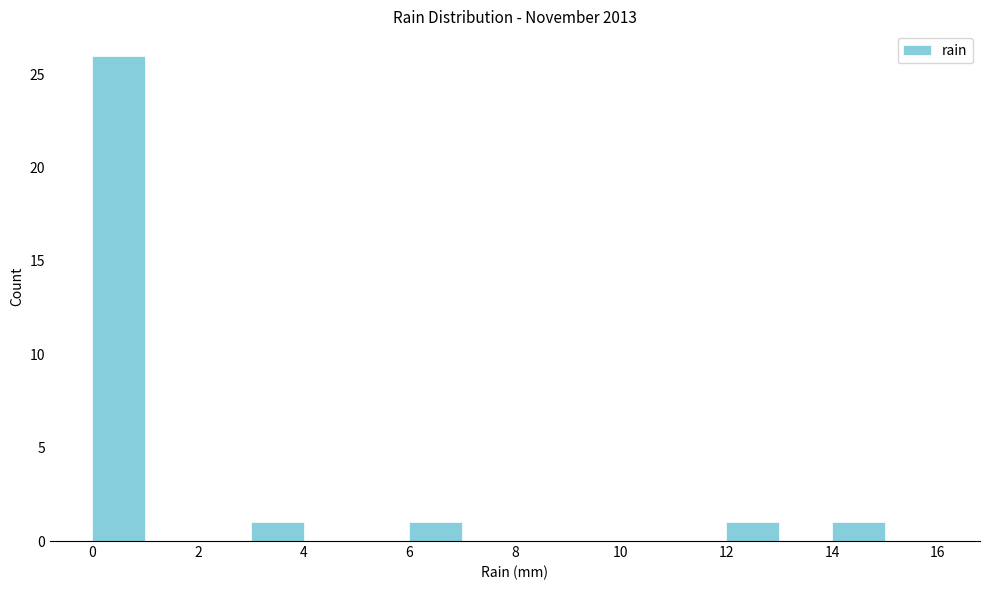

What is the height of the bar covering 3 to 4 on the x-axis? The values are not printed on the chart, so give them approximately, as read against the axis.

1